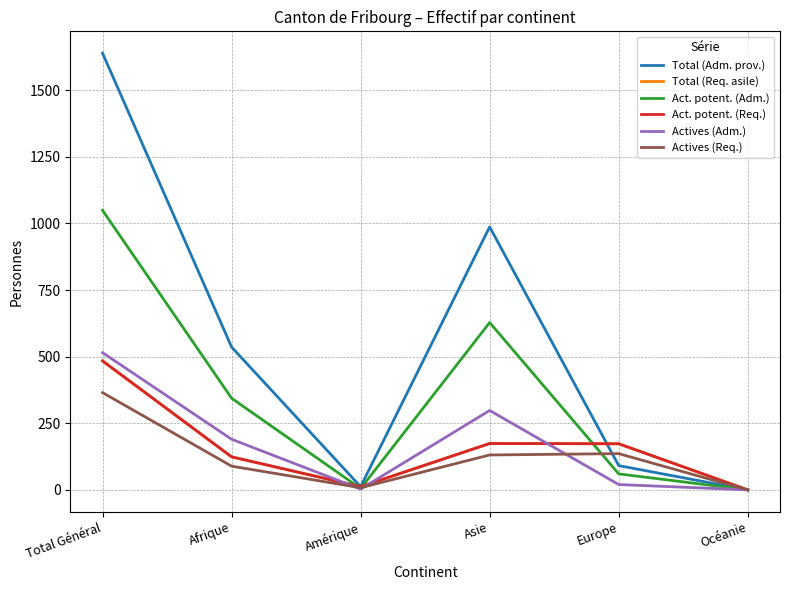

What is the difference between the maximum and minimum values in the Act. potent. (Req.) series?

484